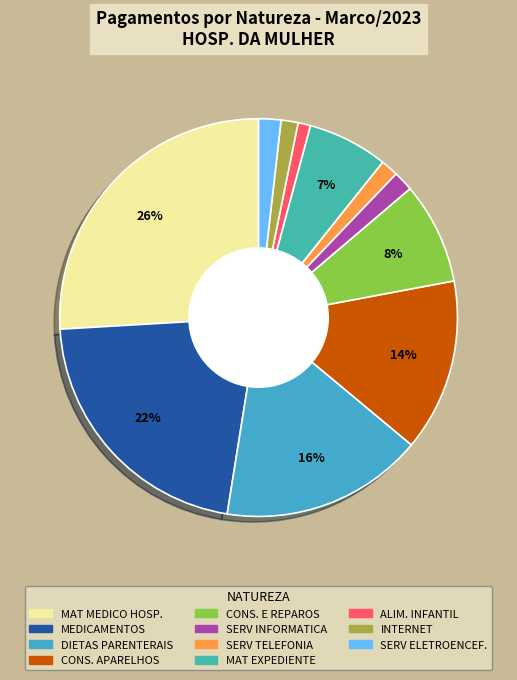

To the nearest percent, what is the average slice percentage?

9%